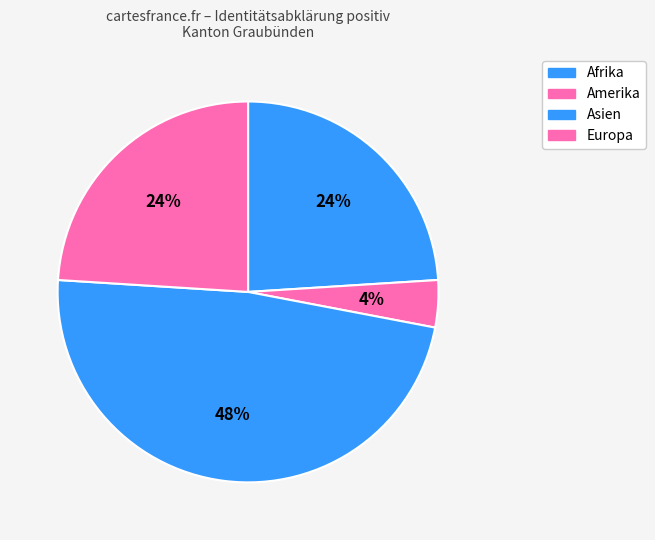

How many slices are in this pie chart?

4